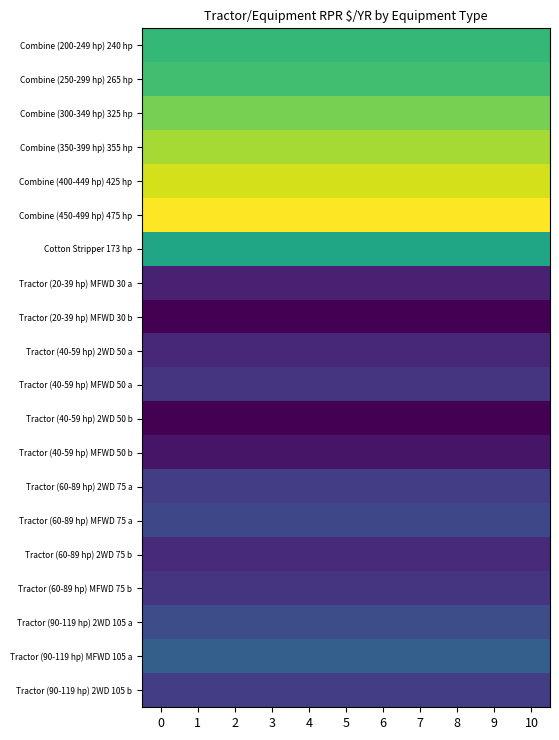

Between 8 and 9, which is larger?

8